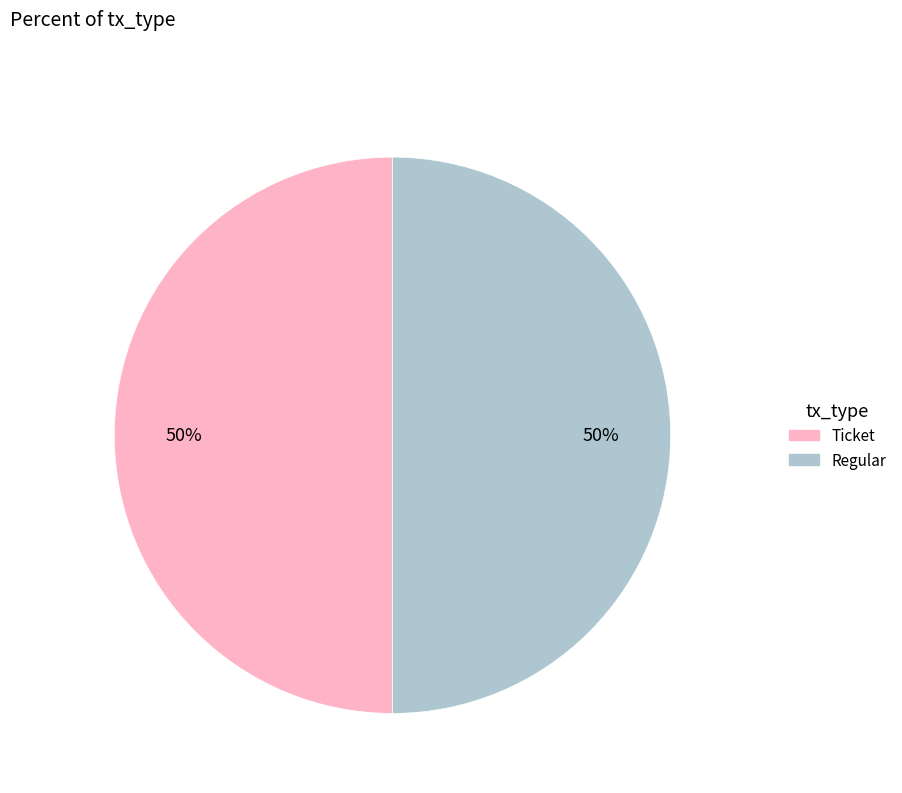

Approximately how many times larger is the value at Ticket compared to Regular?

1.0